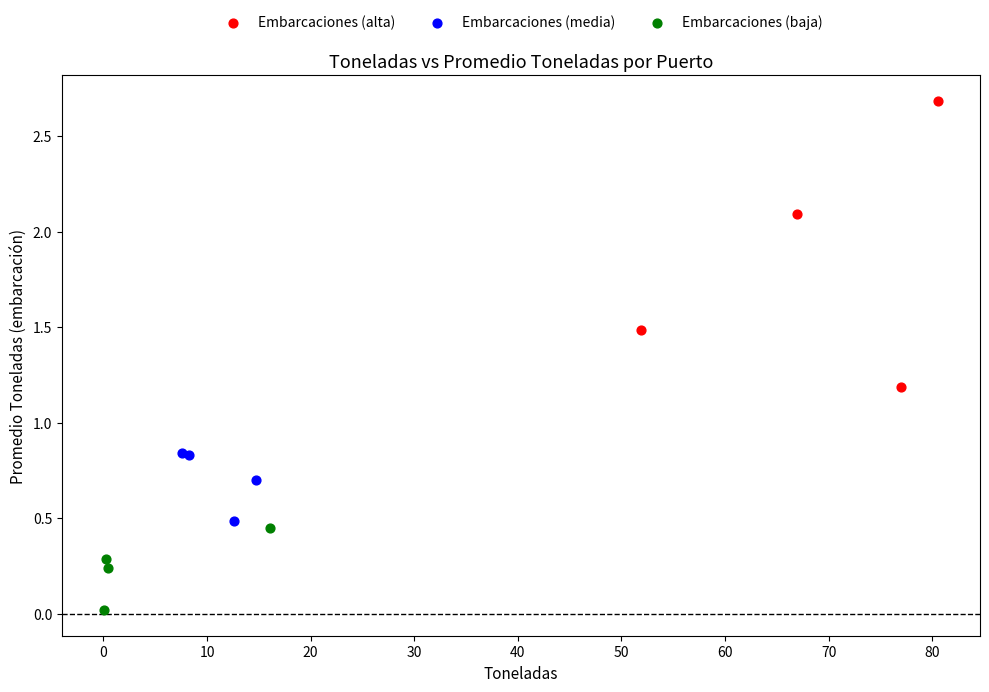

Which series contains the lowest Y value?

Embarcaciones (baja)